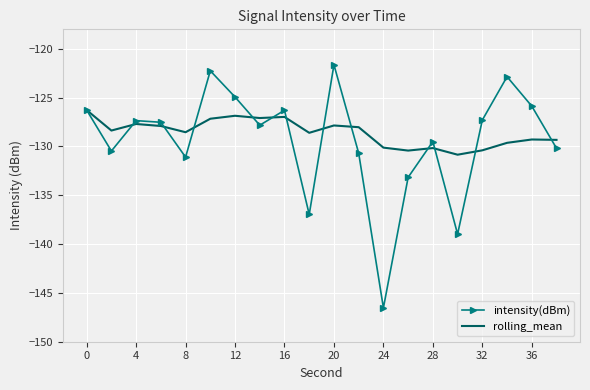

What is the difference between the second highest and minimum values in the rolling_mean series?

4.0